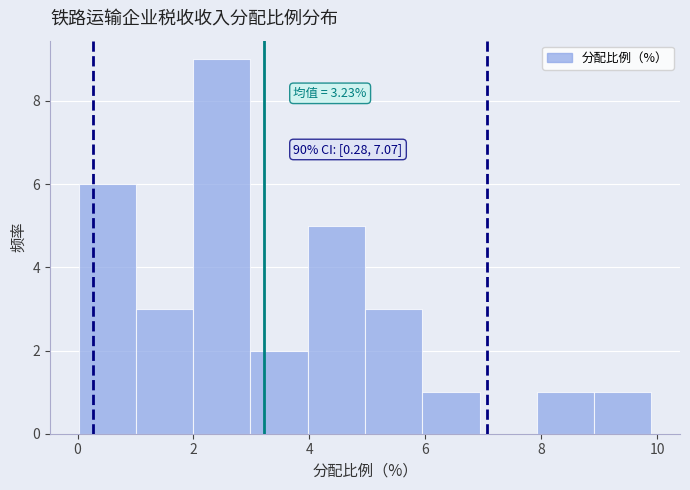

Which range on the x-axis has the tallest bar?

2 to 3